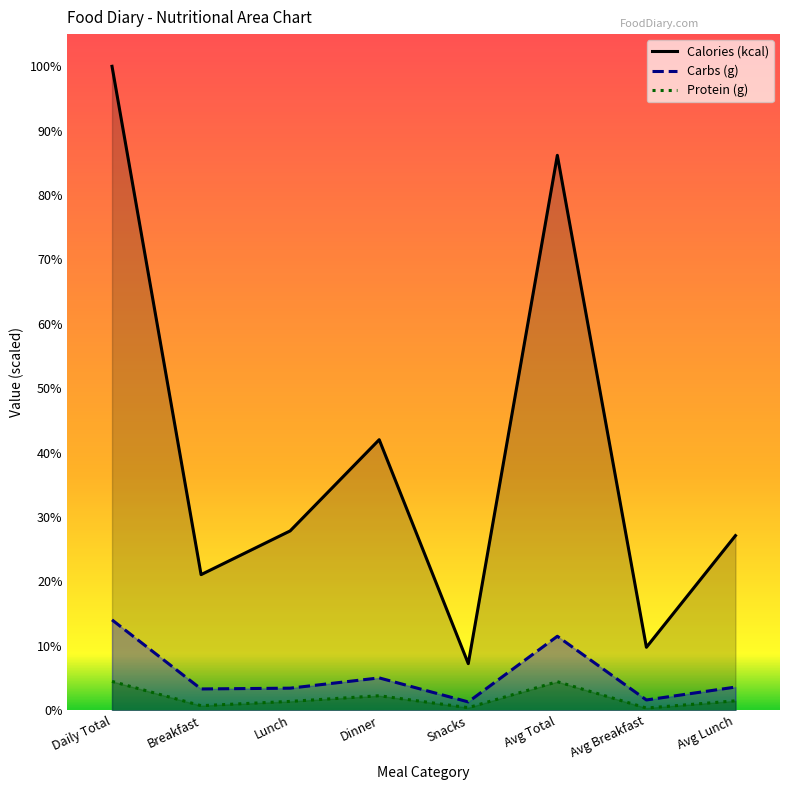

Is the value of Carbs (g) at Avg Lunch greater than the value of Calories (kcal) at Dinner?

No